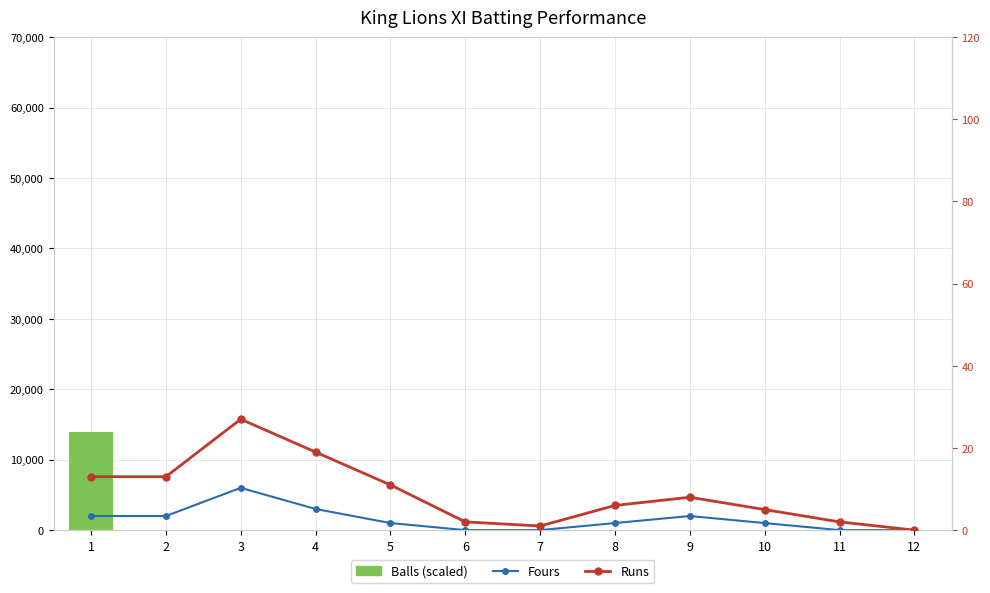

At which label does Fours reach its peak?

3